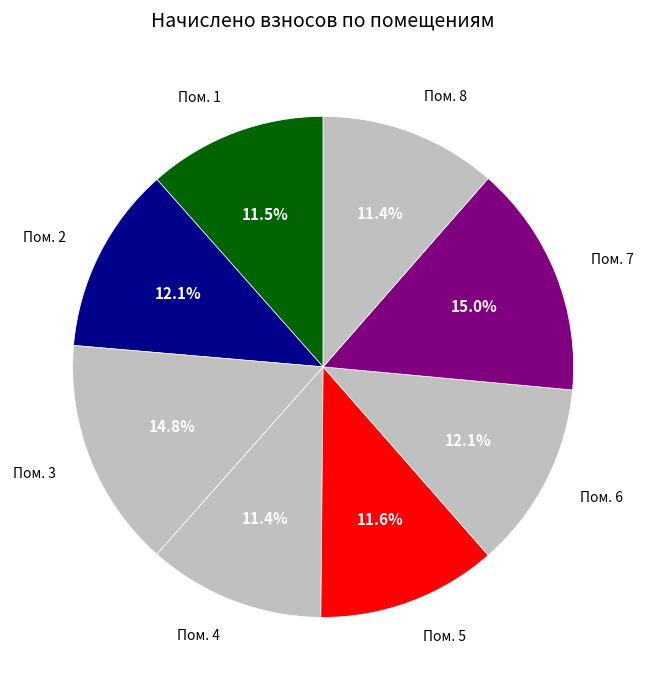

How many slices are in this pie chart?

8